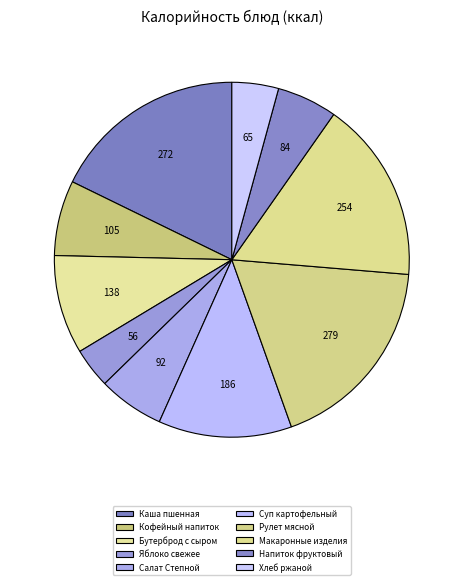

The Бутерброд с сыром slice represents 9% of the pie. True or false?

True